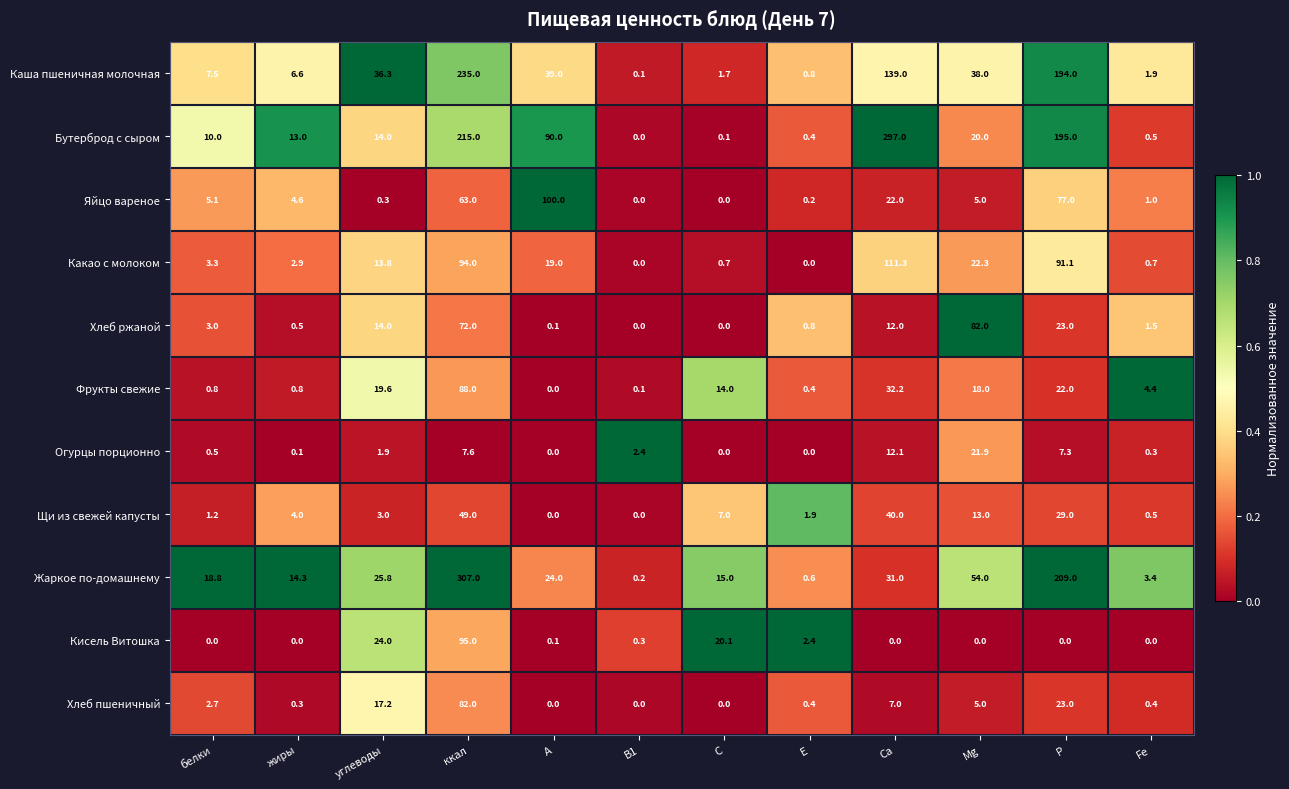

What is the difference between the second highest and second lowest values in the Какао с молоком series?

94.0